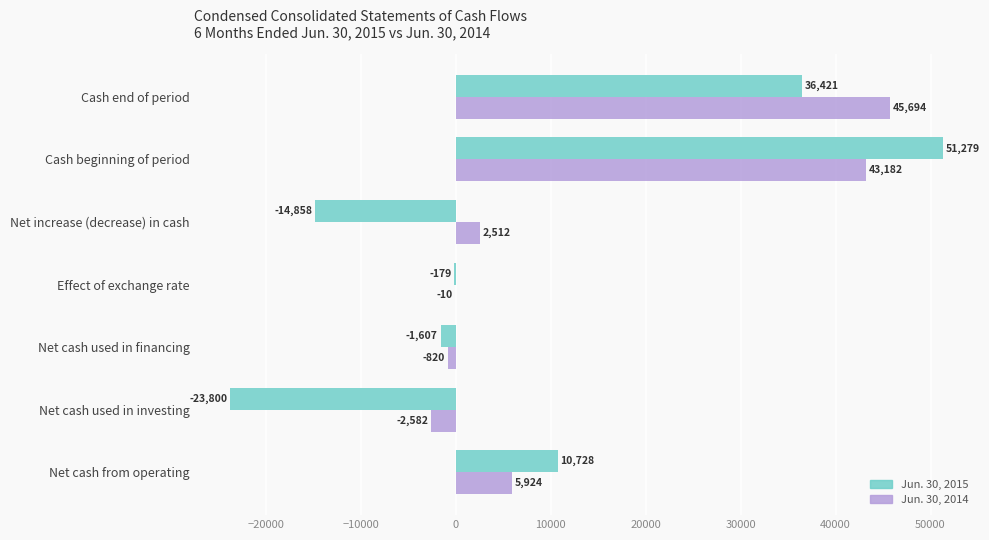

How many positive values does the Jun. 30, 2014 series have?

4